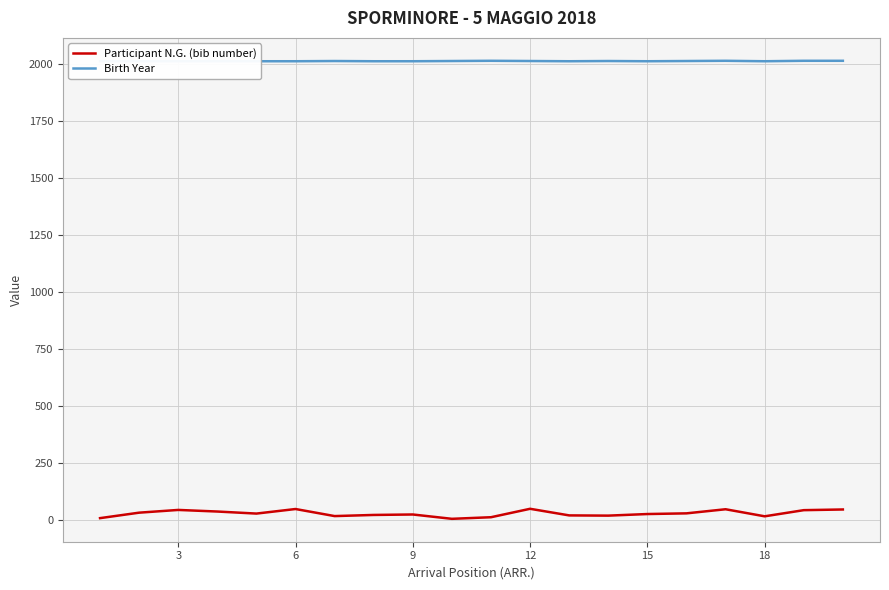

True or false: Birth Year and Participant N.G. (bib number) intersect in this chart.

False